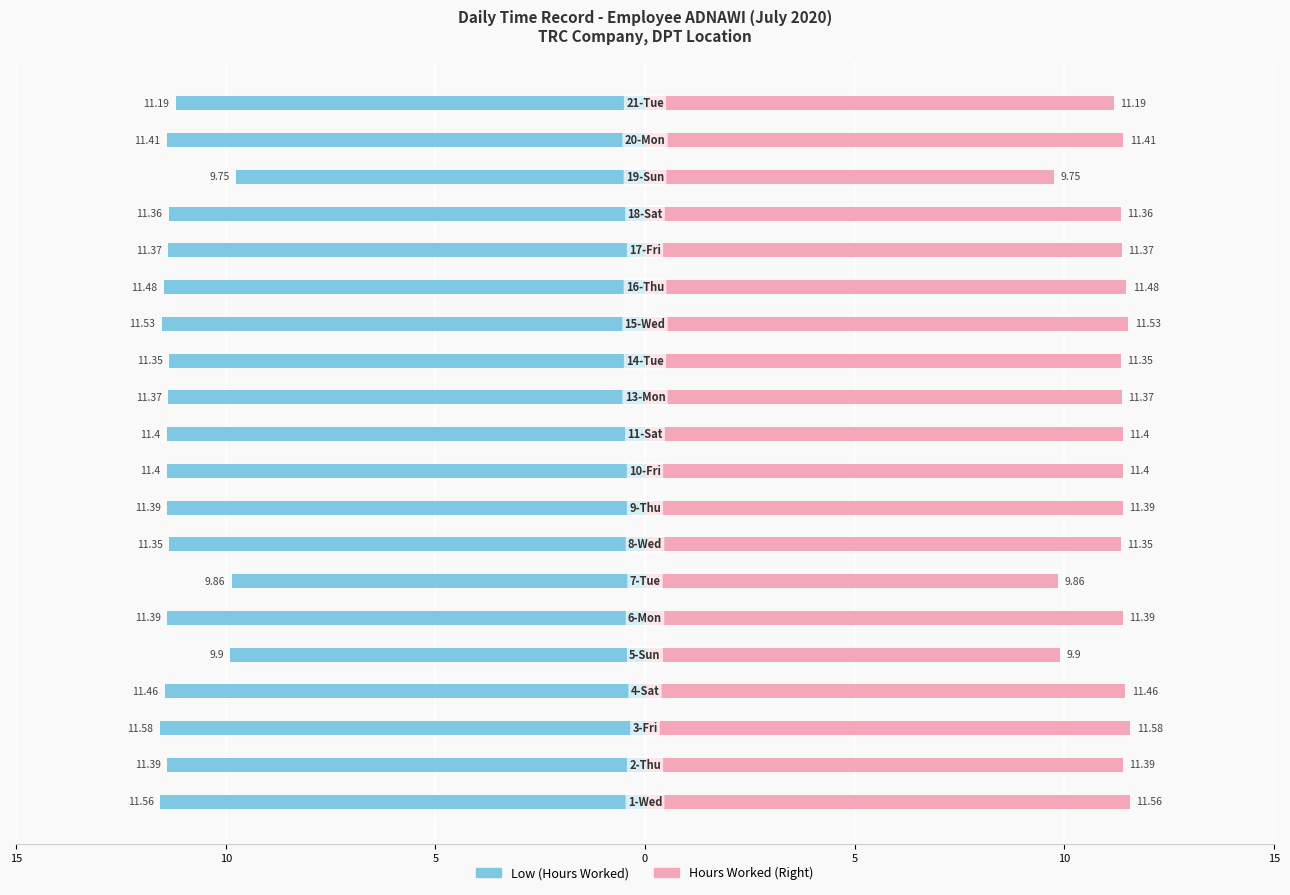

How many bars are there in each group?

2